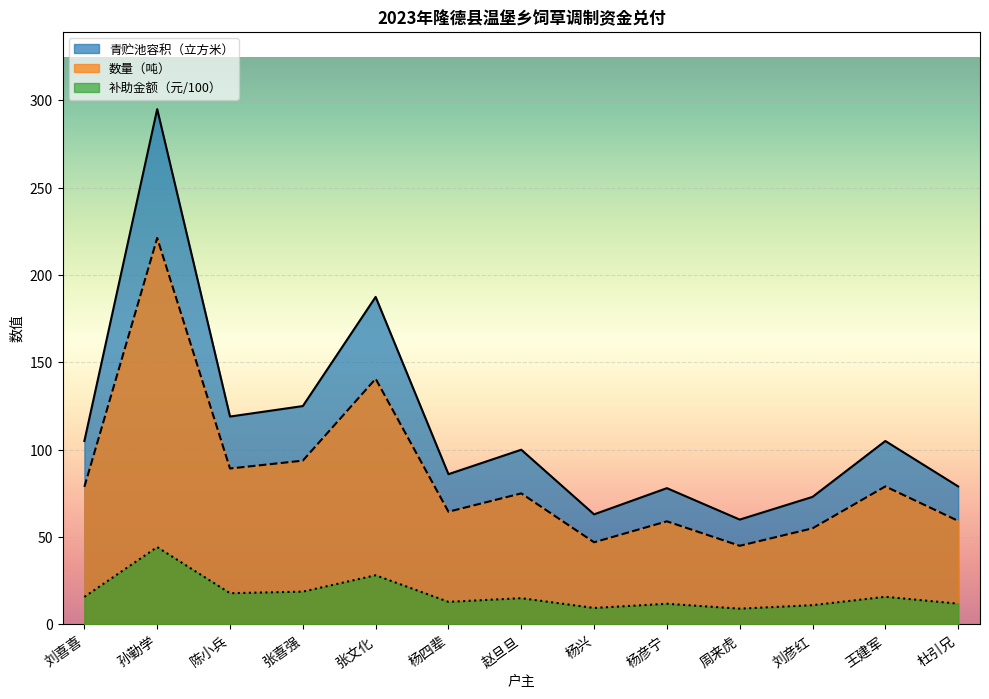

Is it true that 青贮池容积（立方米） equals 119.0 at 陈小兵?

True